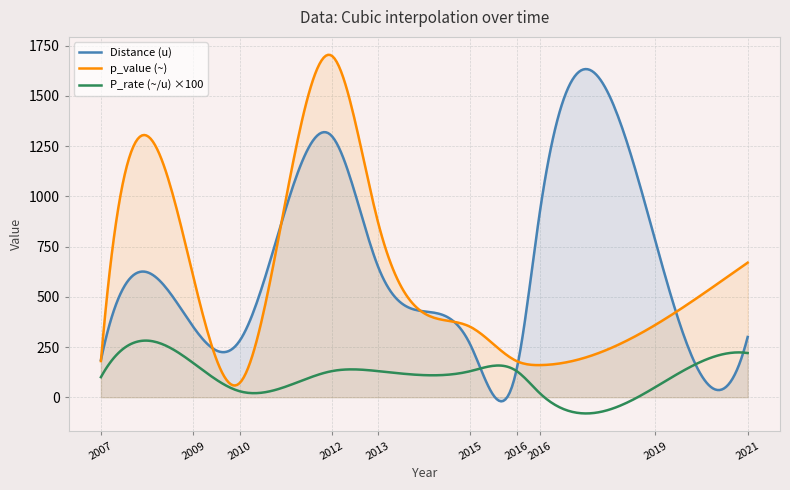

The p_value (~) series shows 72.6 at 2019. True or false?

False